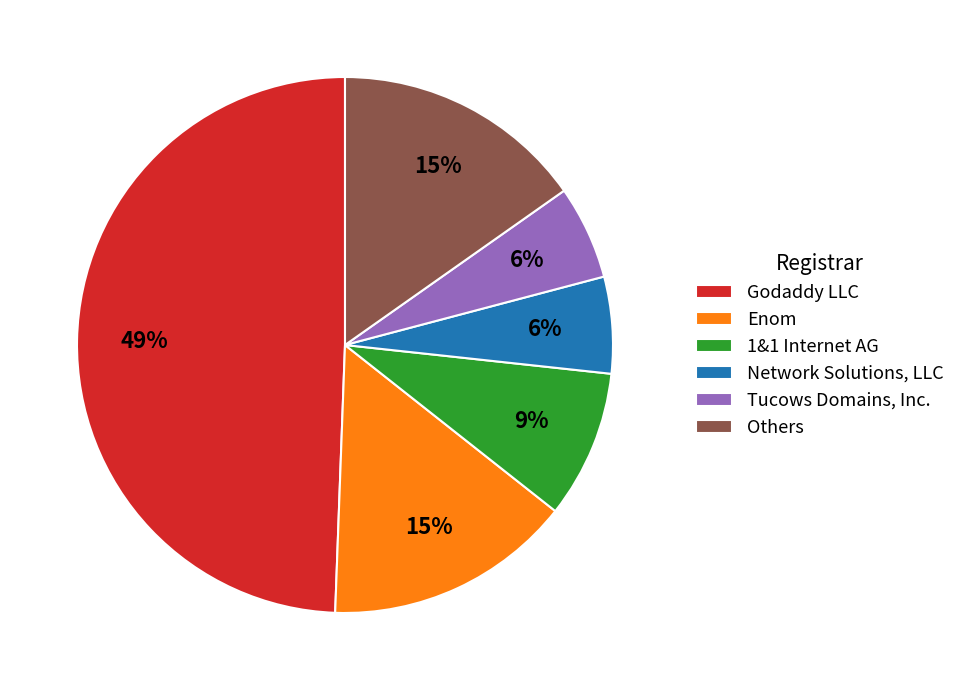

Approximately how many times larger is the value at Tucows Domains, Inc. compared to Network Solutions, LLC?

1.0